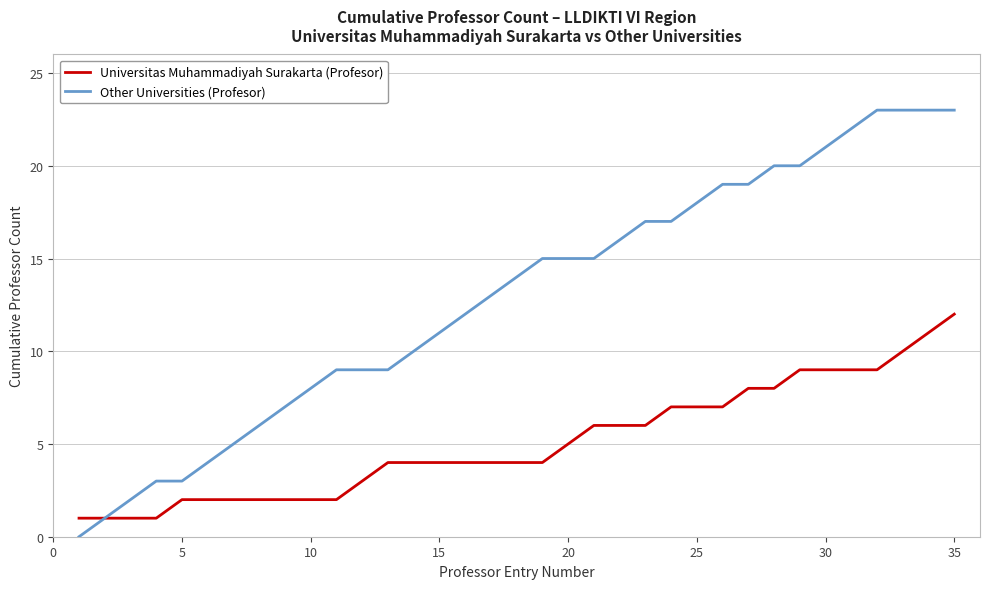

What are all the series names shown in the legend?

Universitas Muhammadiyah Surakarta (Profesor), Other Universities (Profesor)